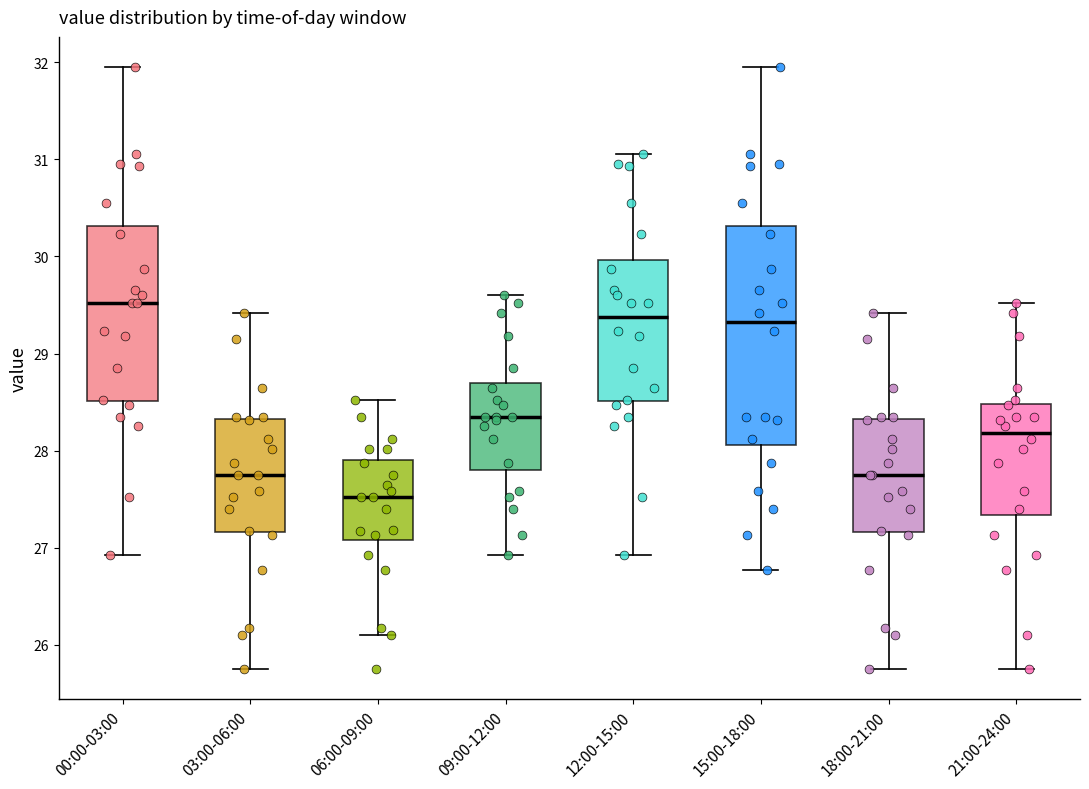

Where is the upper edge of the box for 09:00-12:00 on the y-axis? The values are not printed on the chart, so give them approximately, as read against the axis.

28.7